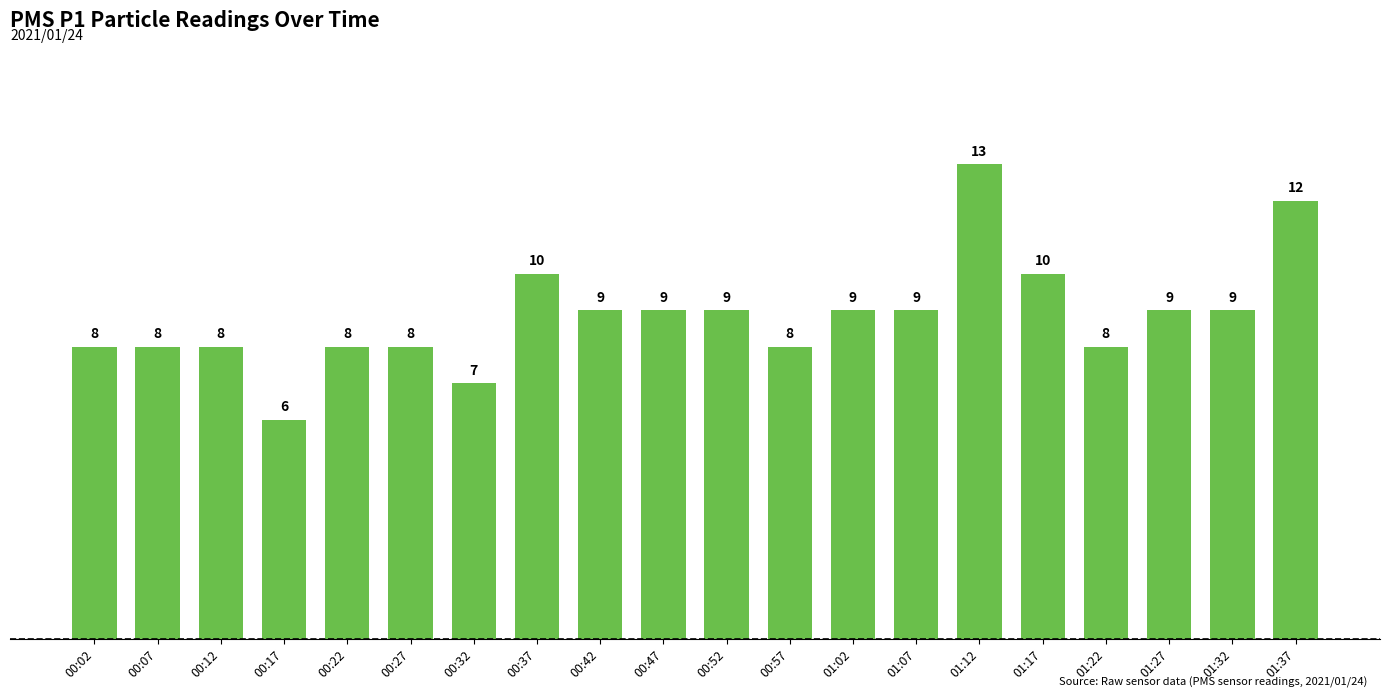

Does the chart contain any negative values?

No